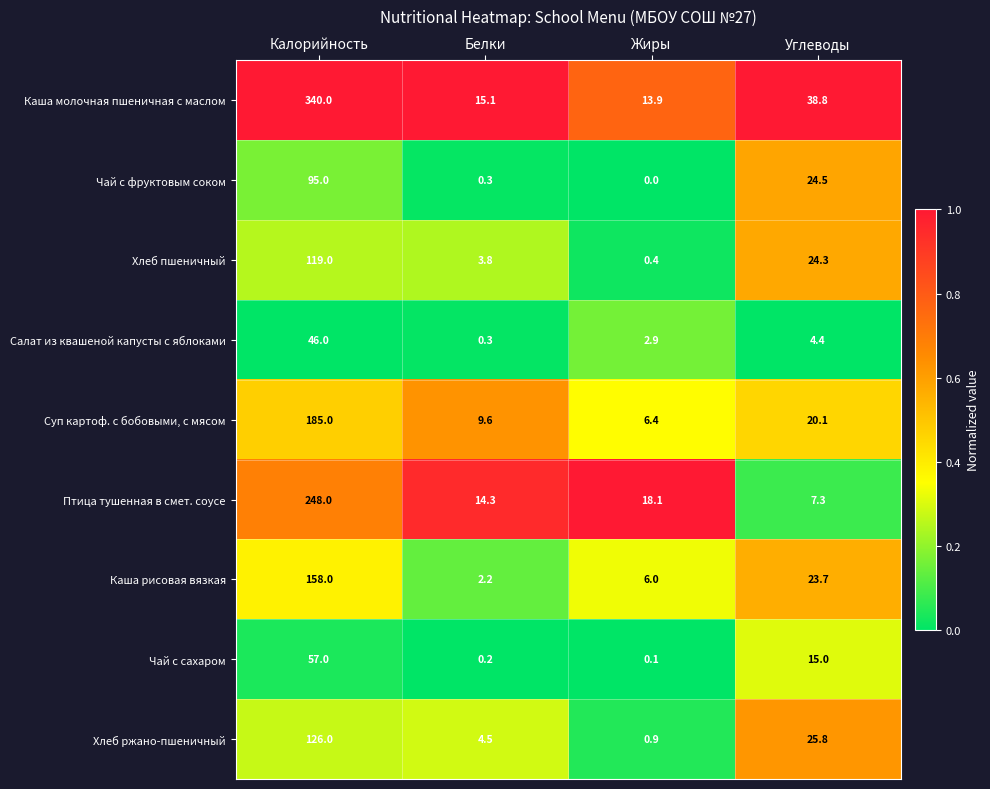

What is the average value of the Хлеб пшеничный series?

36.9